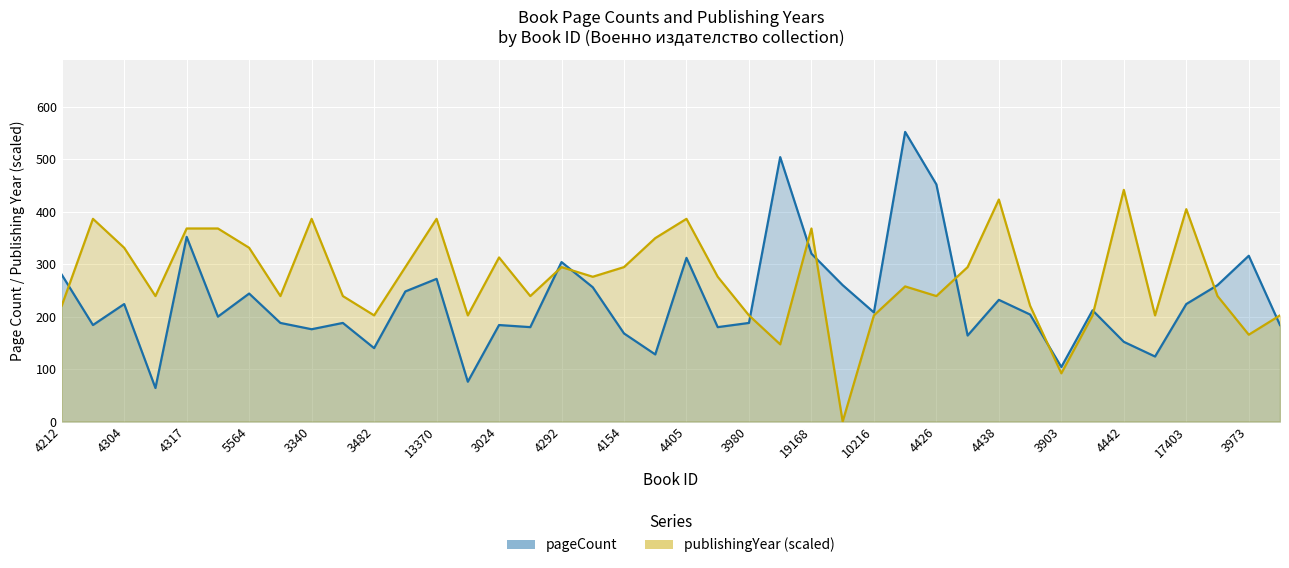

Reading left to right, what are all the values shown in this chart?

pageCount: 280.0	184.0	224.0	64.0	352.0	200.0	244.0	188.0	176.0	188.0	140.0	248.0	272.0	76.0	184.0	180.0	304.0	256.0	168.0	128.0	312.0	180.0	188.0	504.0	320.0	260.0	208.0	552.0	452.0	164.0	232.0	204.0	104.0	212.0	152.0	124.0	224.0	260.0	316.0	184.0
publishingYear: 220.8	386.4	331.2	239.2	368.0	368.0	331.2	239.2	386.4	239.2	202.4	294.4	386.4	202.4	312.8	239.2	294.4	276.0	294.4	349.6	386.4	276.0	202.4	147.2	368.0	0.0	202.4	257.6	239.2	294.4	423.2	220.8	92.0	202.4	441.6	202.4	404.8	239.2	165.6	202.4